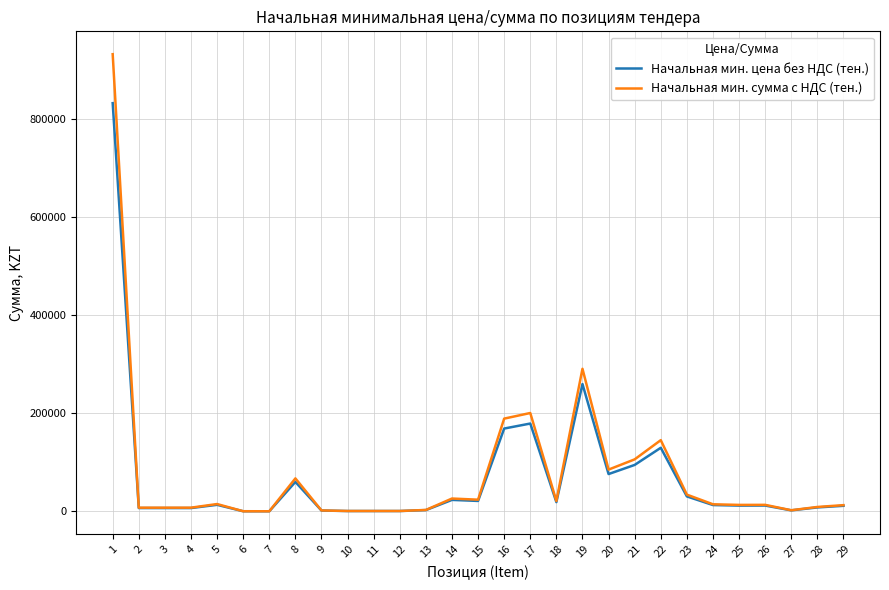

What are all the series names shown in the legend?

Начальная мин. цена без НДС (тен.), Начальная мин. сумма с НДС (тен.)